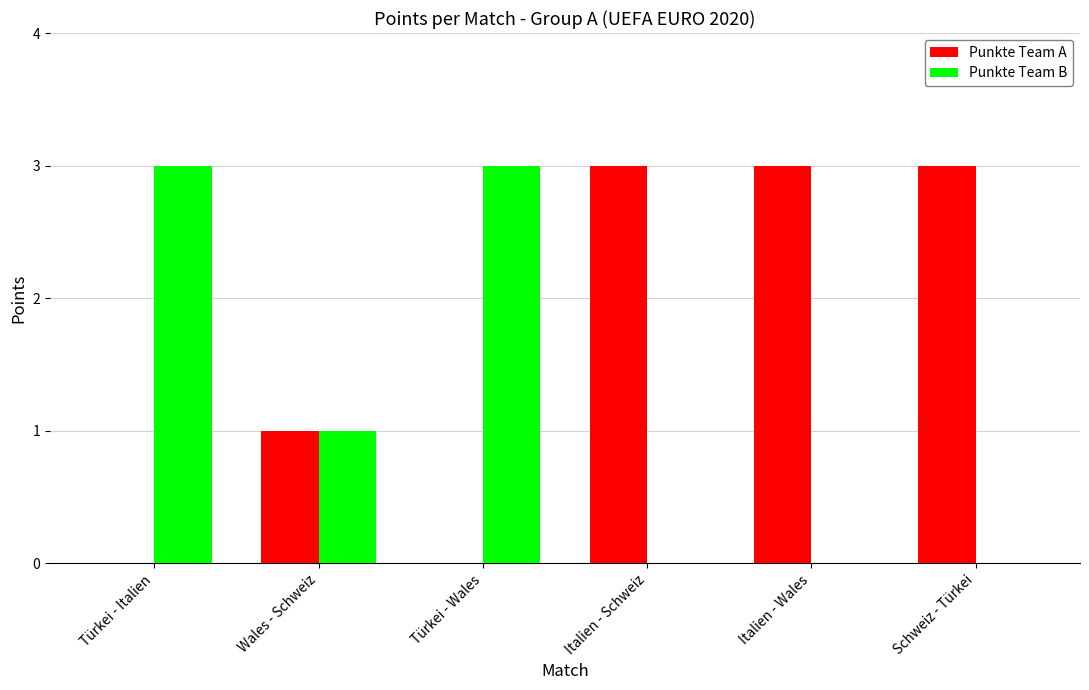

True or false: Punkte Team B has a value of 0 at Italien - Wales.

True